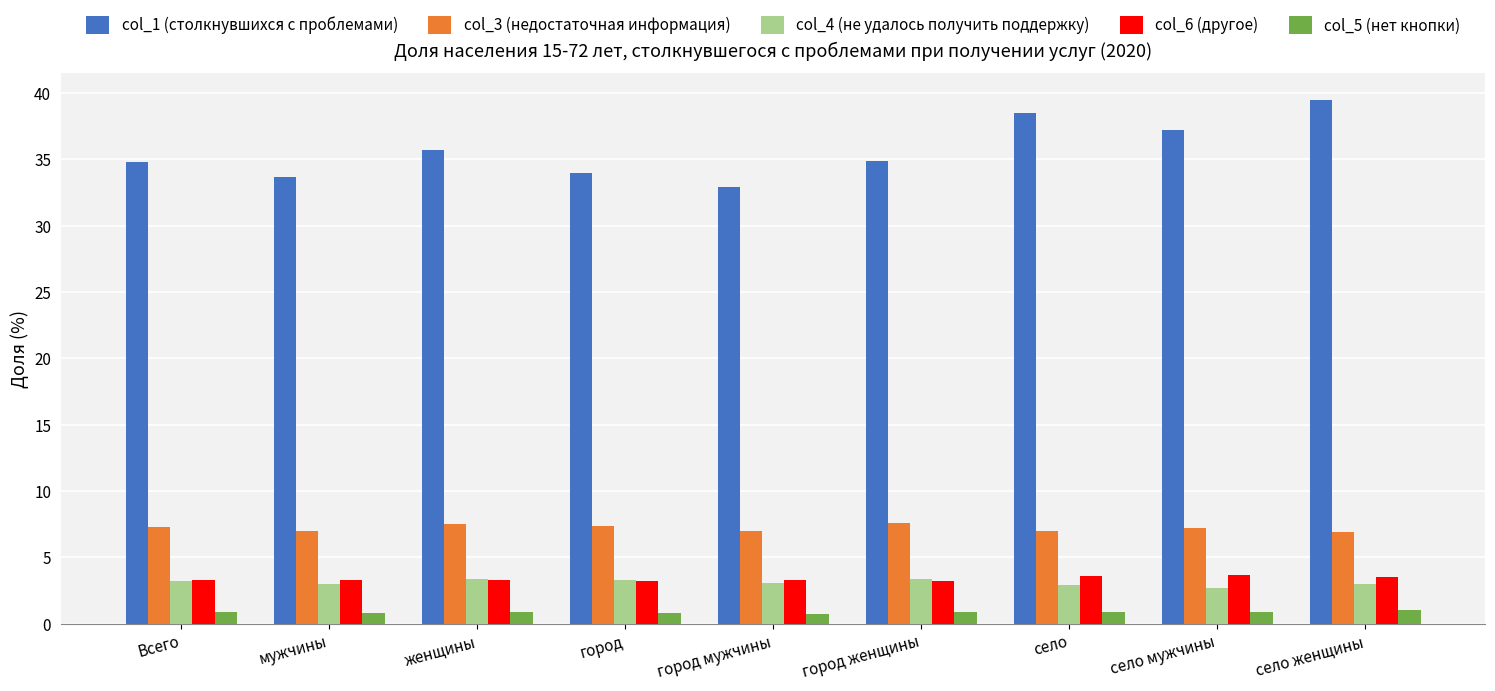

At which label does col_1 (столкнувшихся с проблемами) reach its peak?

село женщины